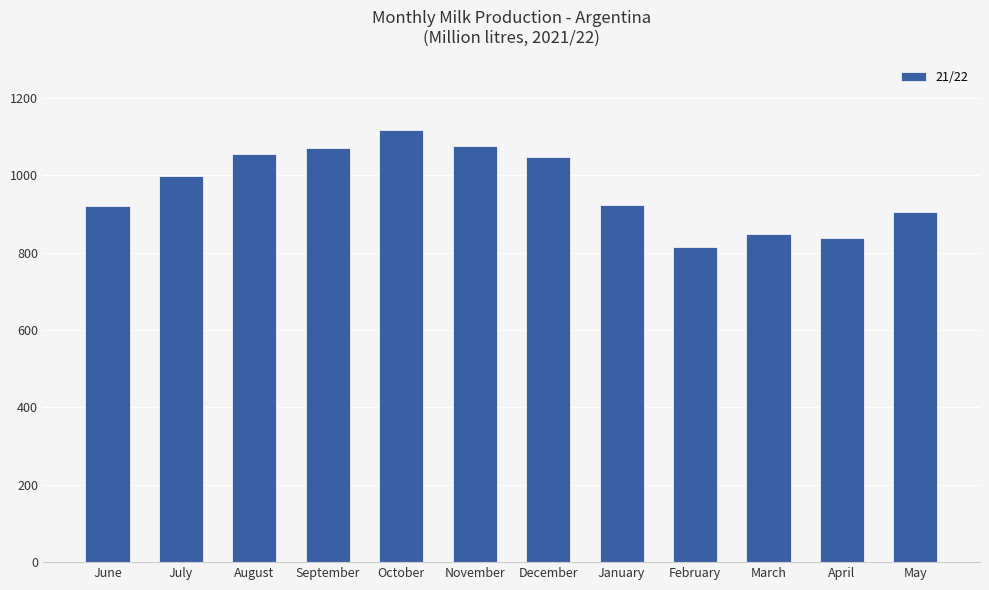

What is the difference between the maximum and minimum values?

300.5